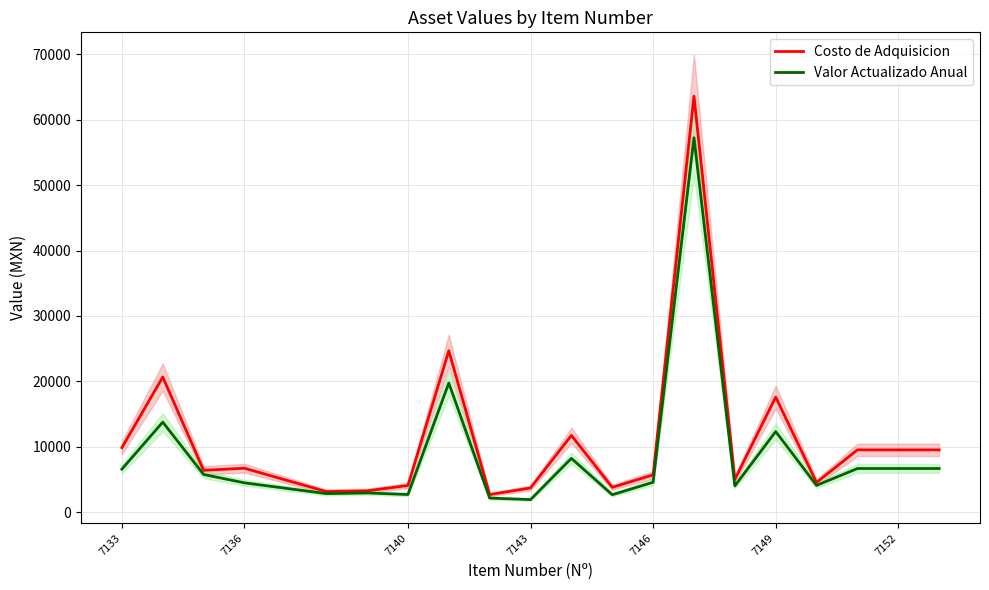

What is the lowest value of the Costo de Adquisicion series?

2666.8